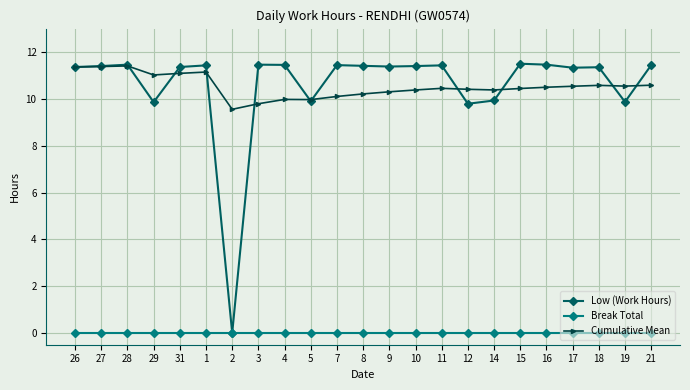

What is the label of the 5th point from the left?

31